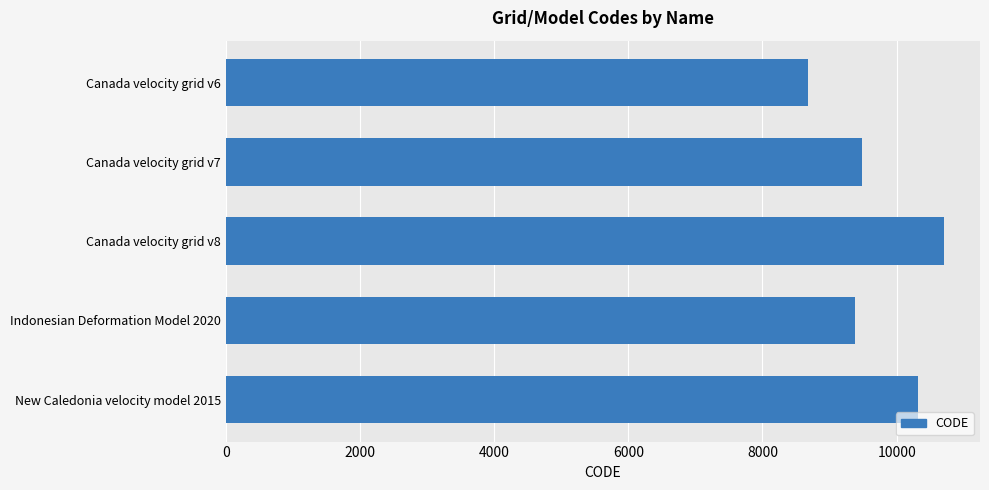

Reading top to bottom, extract all data points from this chart.

Canada velocity grid v6=8676	Canada velocity grid v7=9483	Canada velocity grid v8=10707	Indonesian Deformation Model 2020=9375	New Caledonia velocity model 2015=10323